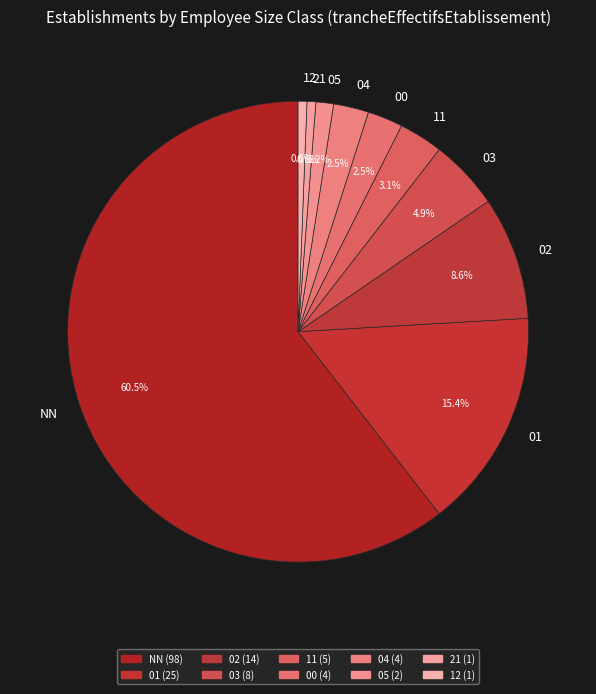

What is the total percentage of 01 and 21?

16.0%